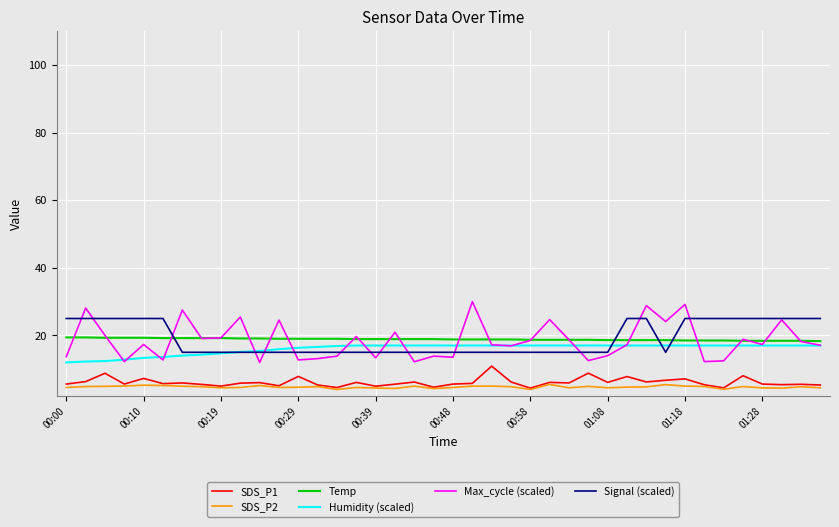

What is the minimum value for Humidity (scaled)?

12.0